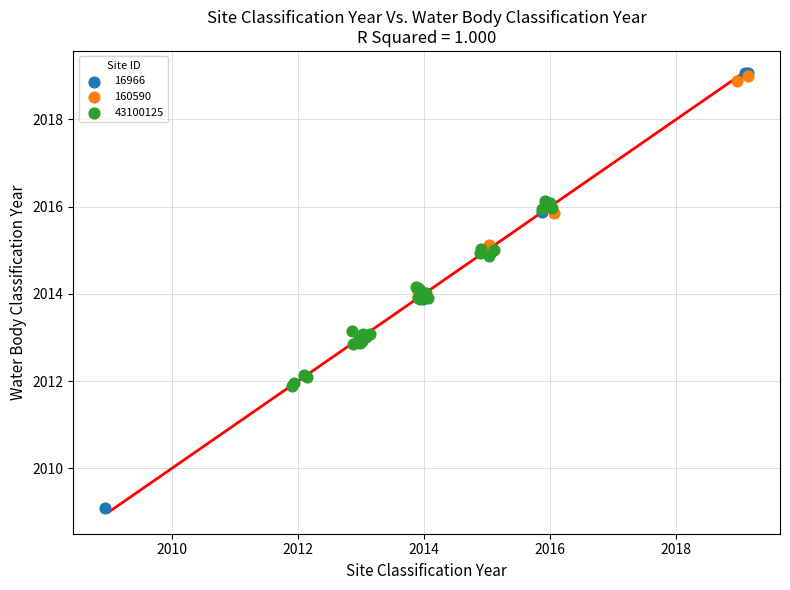

Which series has the largest Y range (max minus min)?

16966